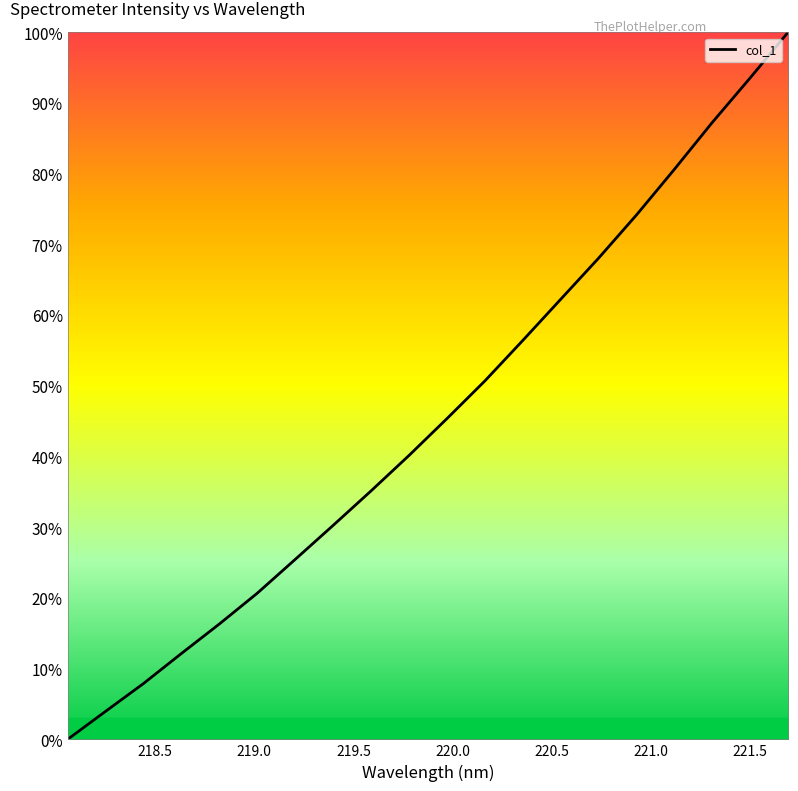

Reading right to left, extract all data points from this chart.

100.0	93.6	87.2	80.6	74.2	68.1	62.2	56.4	50.7	45.4	40.2	35.1	30.3	25.5	20.7	16.3	12.1	7.9	4.0	0.0